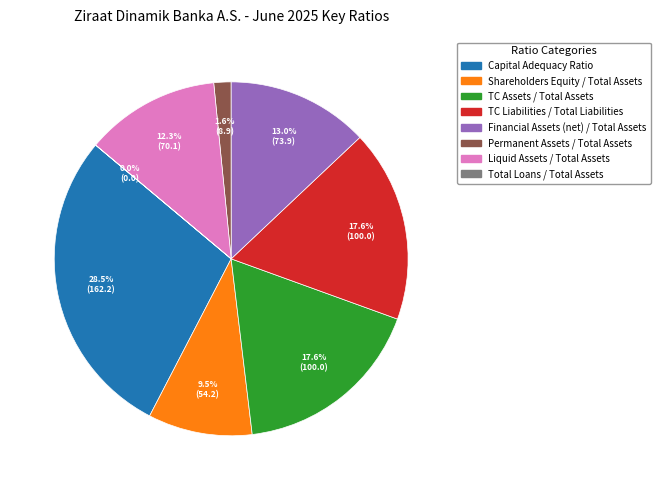

What is the total percentage of Liquid Assets / Total Assets and Financial Assets (net) / Total Assets?

25.3%